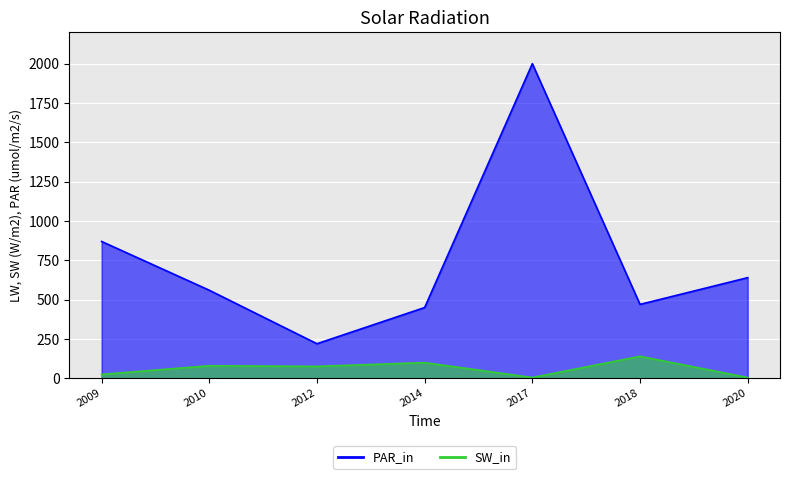

True or false: PAR_in and SW_in intersect in this chart.

False